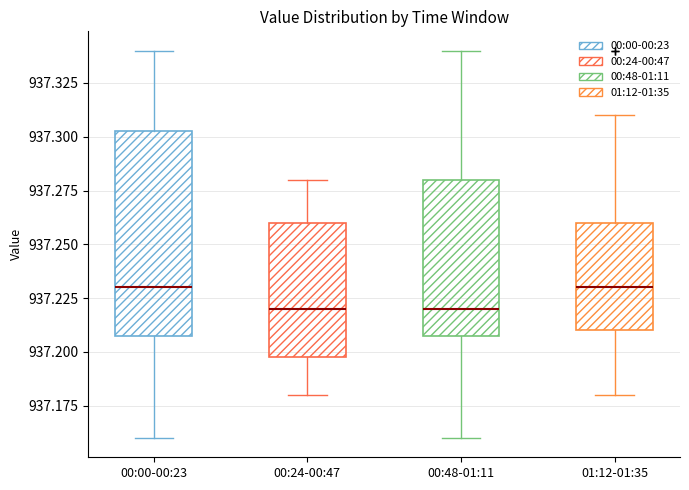

Reading left to right, read every box against the y-axis: the position of its median line, the range the box covers, and the ends of its whiskers. The values are not printed on the chart, so give them approximately, as read against the axis.

00:00-00:23: median 937.230, box 937.210 to 937.305, whiskers 937.160 to 937.340
00:24-00:47: median 937.220, box 937.200 to 937.260, whiskers 937.180 to 937.280
00:48-01:11: median 937.220, box 937.210 to 937.280, whiskers 937.160 to 937.340
01:12-01:35: median 937.230, box 937.210 to 937.260, whiskers 937.180 to 937.310